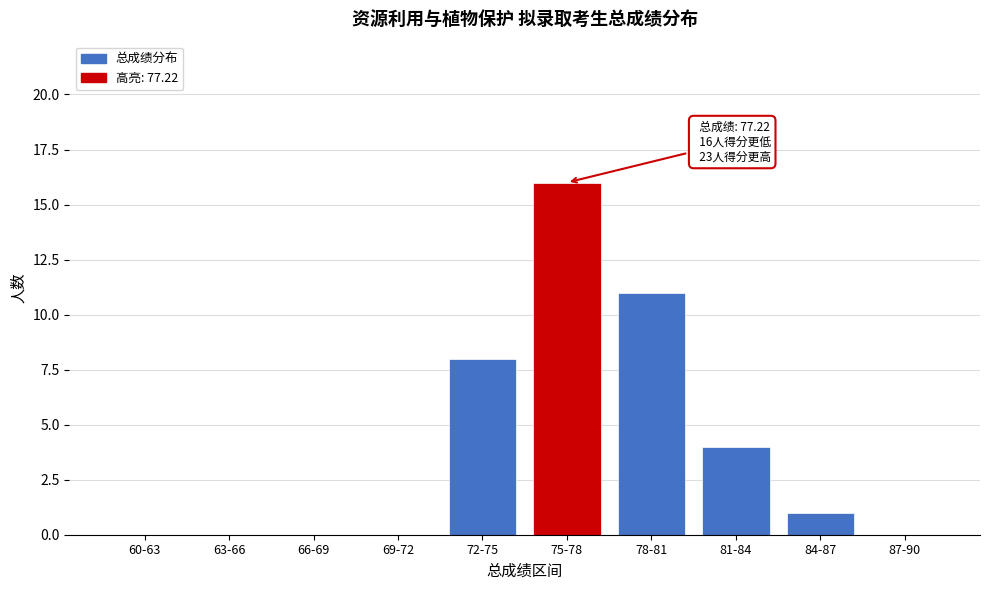

Reading left to right, list all the values displayed in this chart.

60-63=0	63-66=0	66-69=0	69-72=0	72-75=8	75-78=16	78-81=11	81-84=4	84-87=1	87-90=0